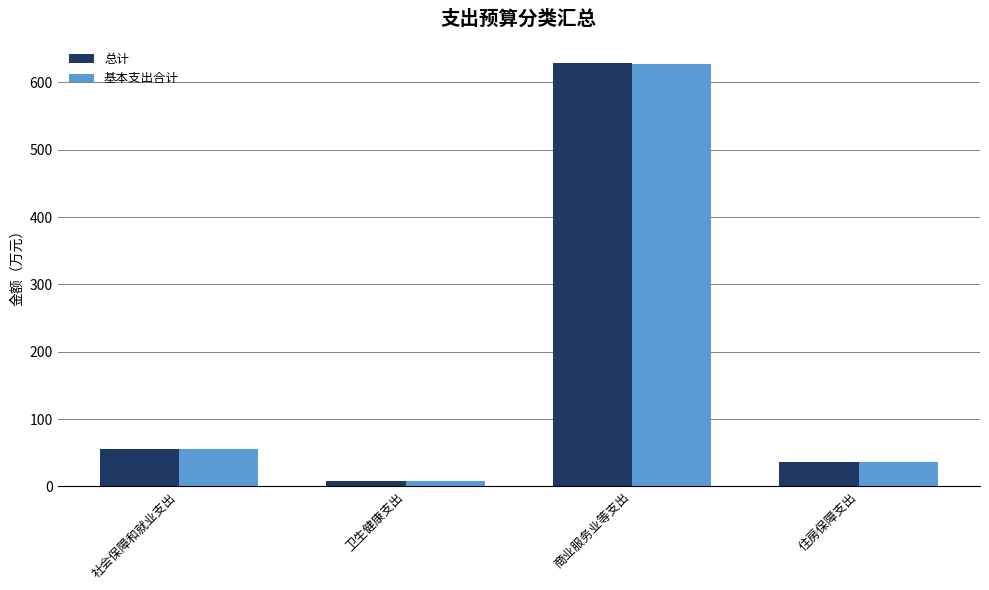

What is the minimum value for 基本支出合计?

8.3